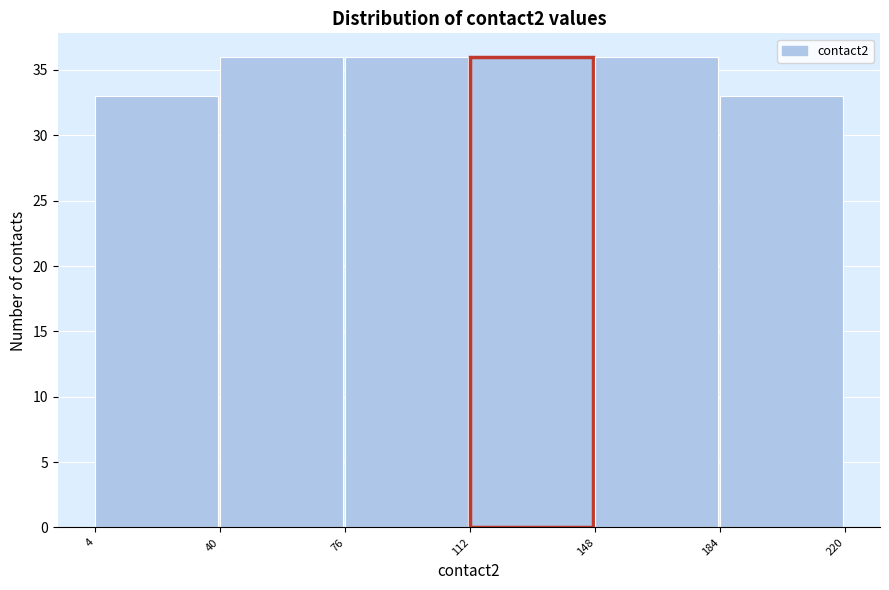

Reading left to right, list every bar in this chart as the range it spans on the x-axis followed by its height. The values are not printed on the chart, so give them approximately, as read against the axis.

4 to 40: 33
40 to 76: 36
76 to 112: 36
112 to 148: 36
148 to 184: 36
184 to 220: 33